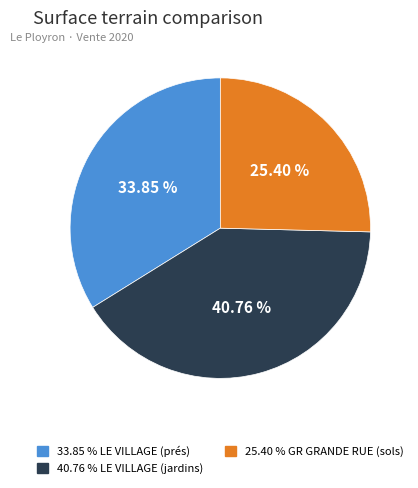

Is 40.76 % LE VILLAGE (jardins) the majority of the pie?

No